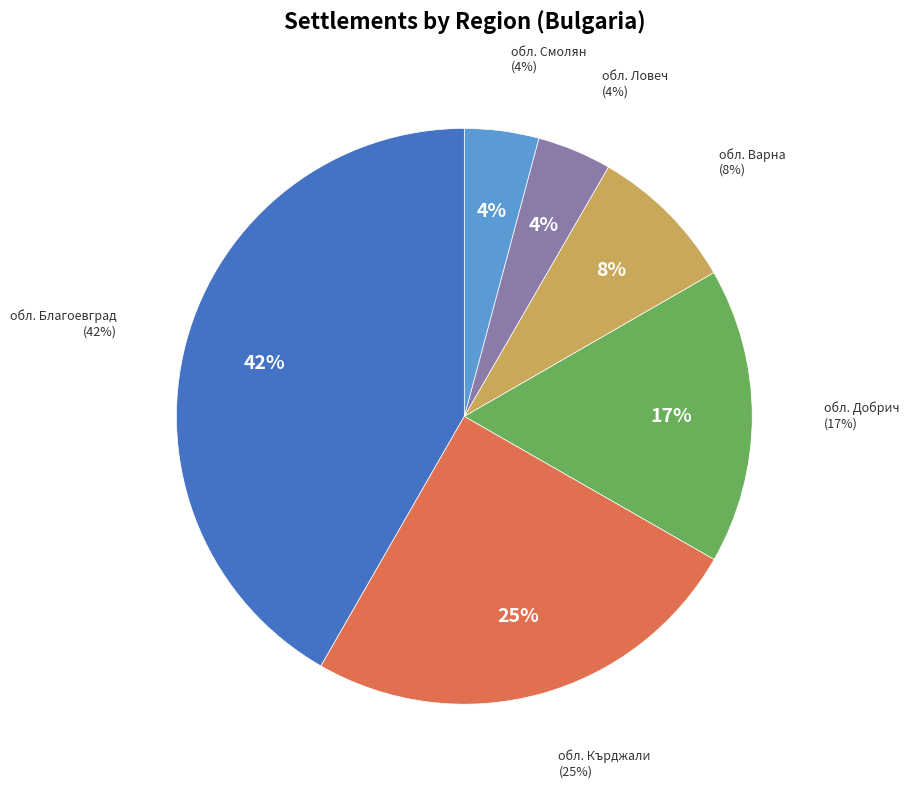

Is обл. Варна the majority of the pie?

No